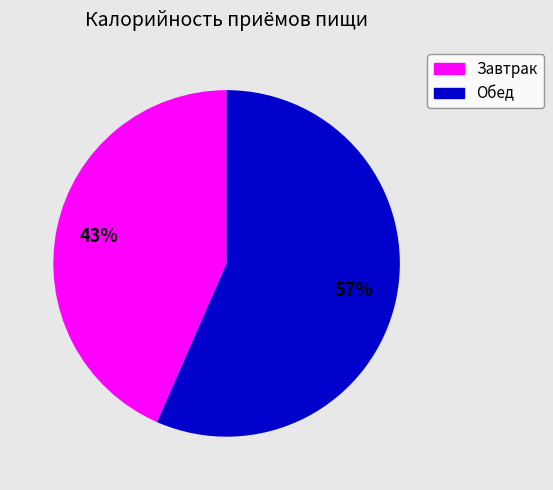

Is there any slice that represents more than half of the pie?

Yes